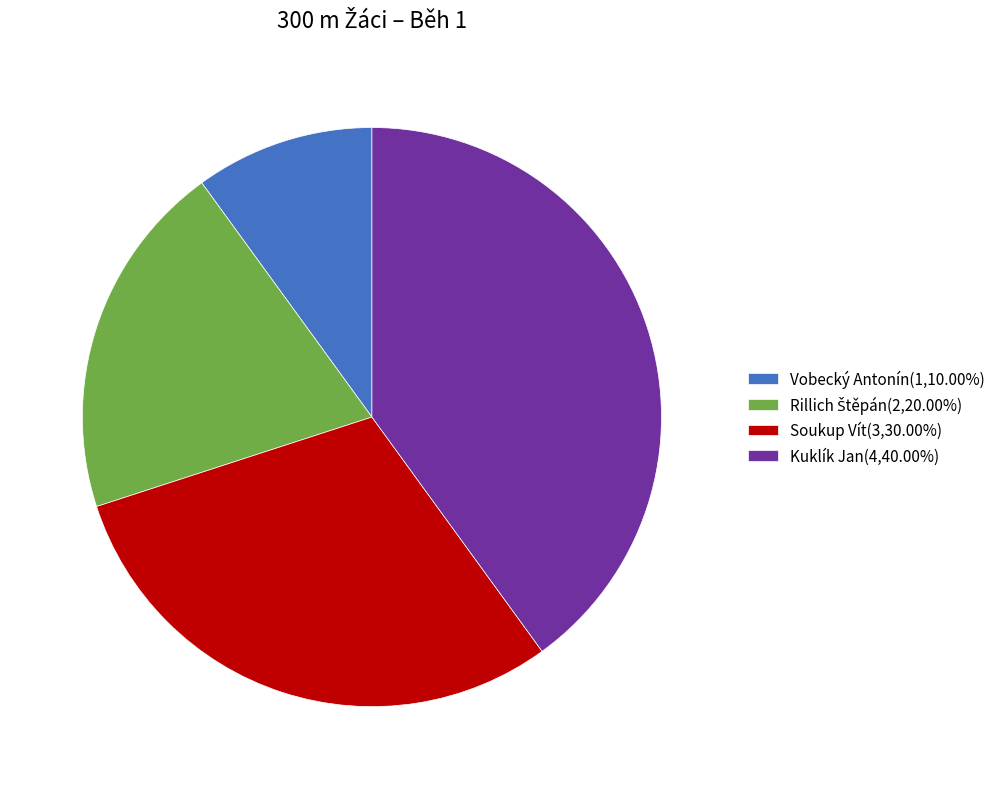

Is there a majority slice in this chart?

No